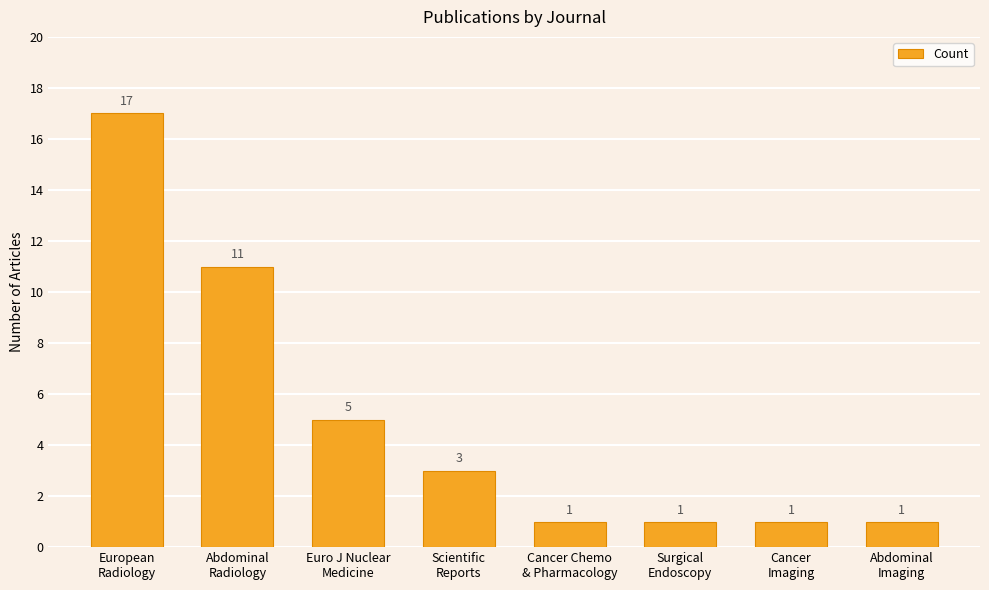

Reading left to right, list all the values displayed in this chart.

17	11	5	3	1	1	1	1